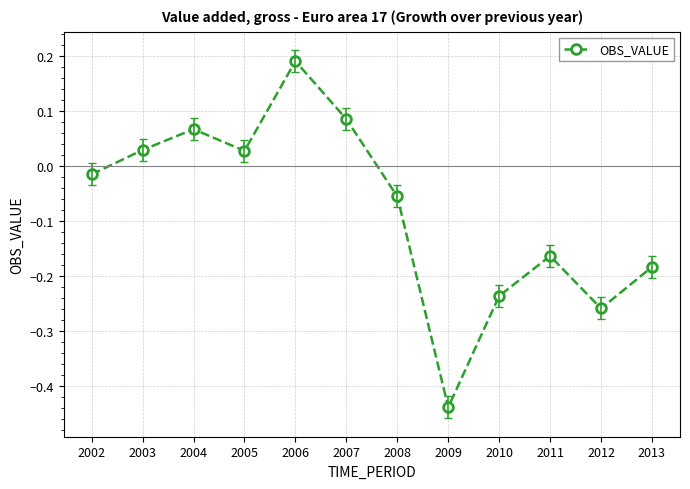

How many lines are shown in the chart?

1